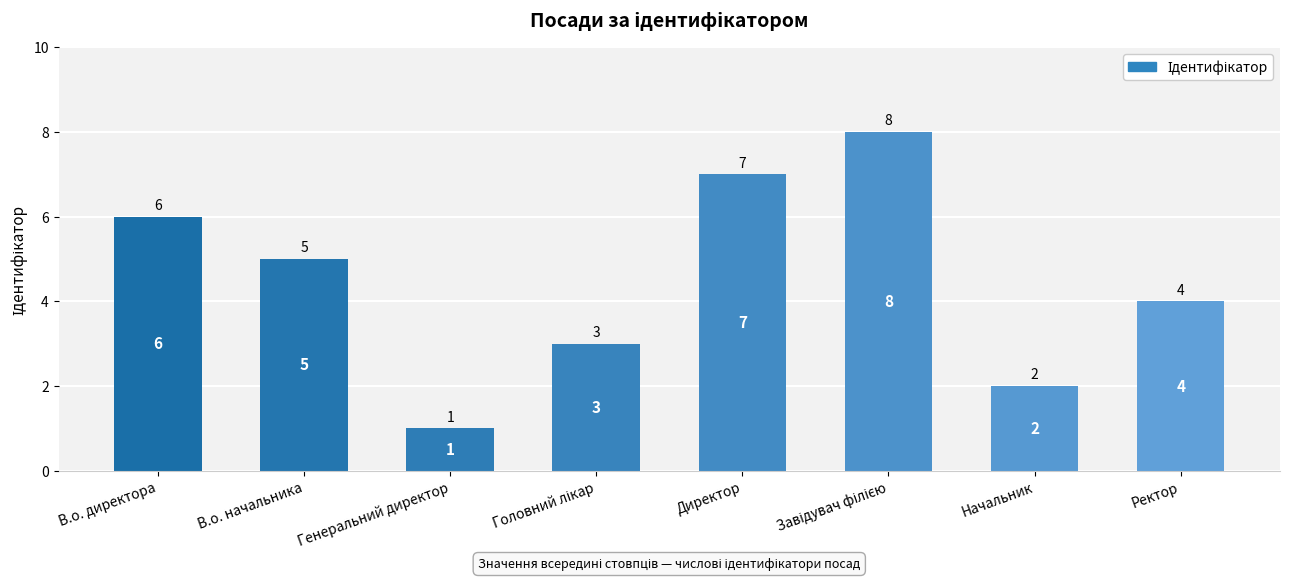

Reading left to right, list all the values displayed in this chart.

6	5	1	3	7	8	2	4